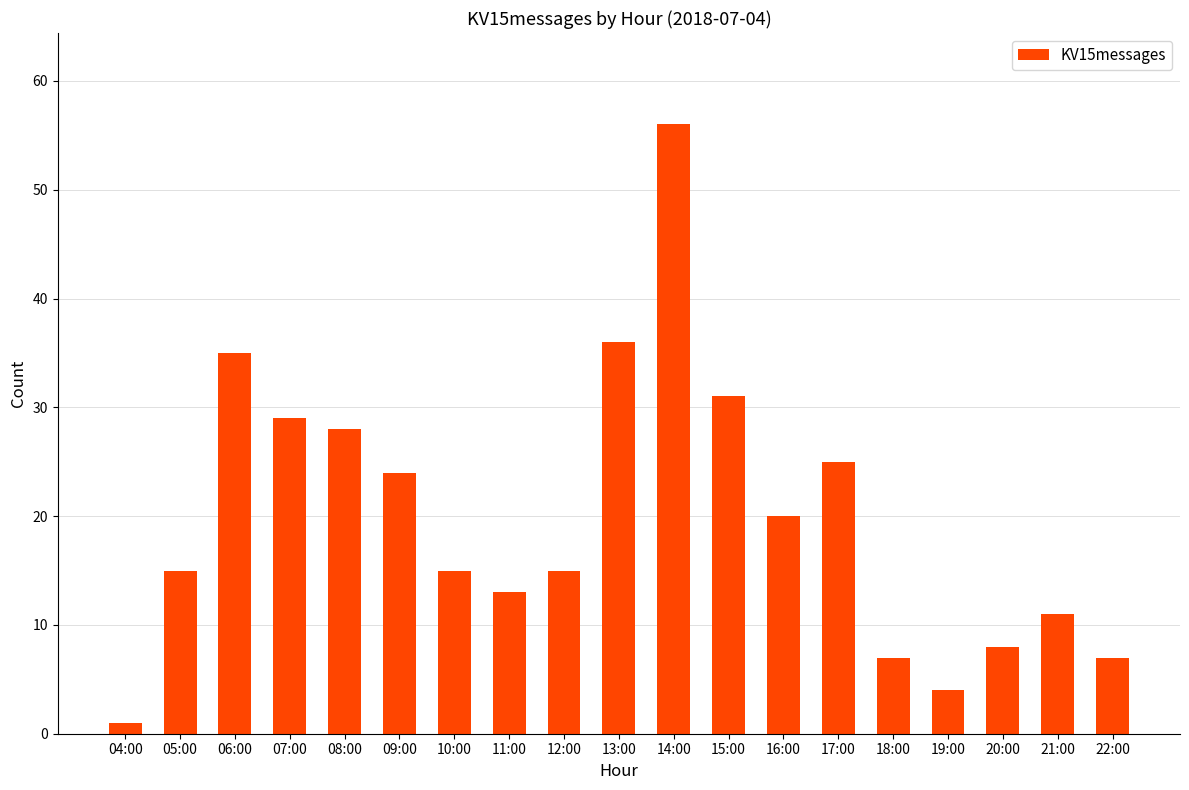

What is the value of the 1st bar from the left?

1